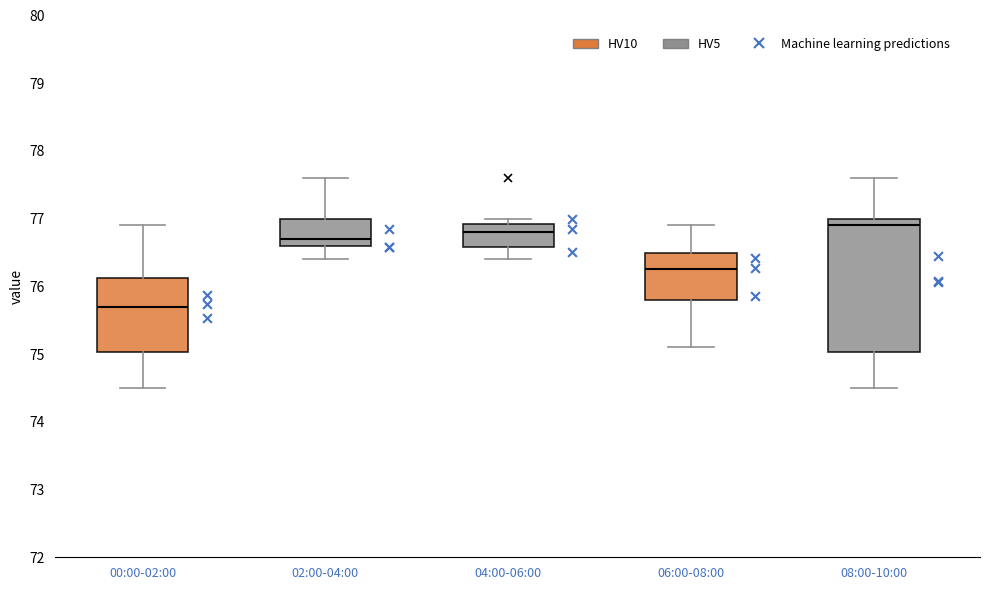

Where does the median line of the box for 06:00-08:00 sit on the y-axis? The values are not printed on the chart, so give them approximately, as read against the axis.

76.3